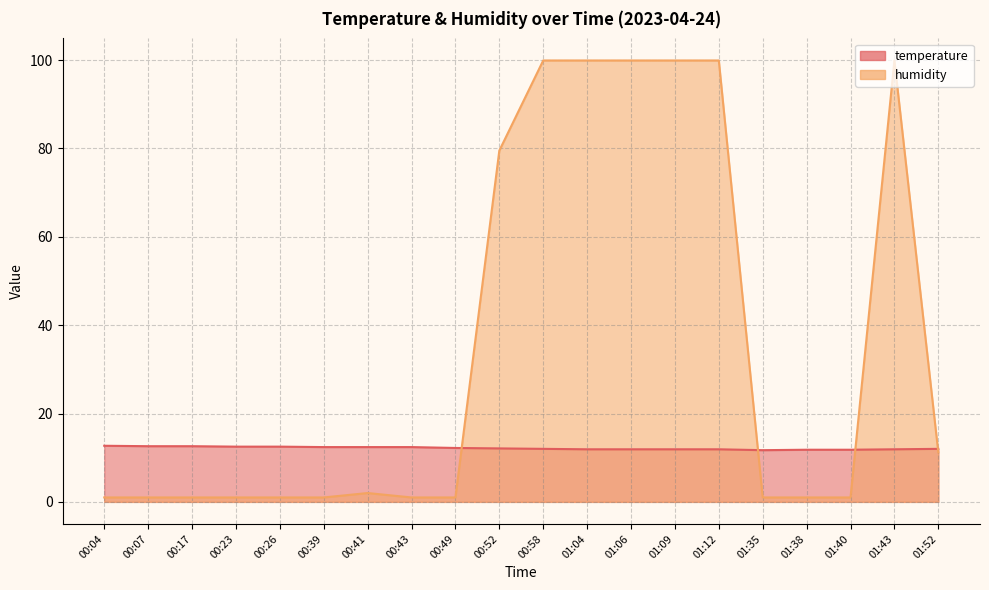

Reading right to left, extract all data points from this chart.

temperature: 01:52=12.0	01:43=11.9	01:40=11.8	01:38=11.8	01:35=11.7	01:12=11.9	01:09=11.9	01:06=11.9	01:04=11.9	00:58=12.0	00:52=12.1	00:49=12.2	00:43=12.4	00:41=12.4	00:39=12.4	00:26=12.5	00:23=12.5	00:17=12.6	00:07=12.6	00:04=12.7
humidity: 01:52=11.2	01:43=99.9	01:40=1.0	01:38=1.0	01:35=1.0	01:12=99.9	01:09=99.9	01:06=99.9	01:04=99.9	00:58=99.9	00:52=79.5	00:49=1.0	00:43=1.0	00:41=2.0	00:39=1.0	00:26=1.0	00:23=1.0	00:17=1.0	00:07=1.0	00:04=1.0